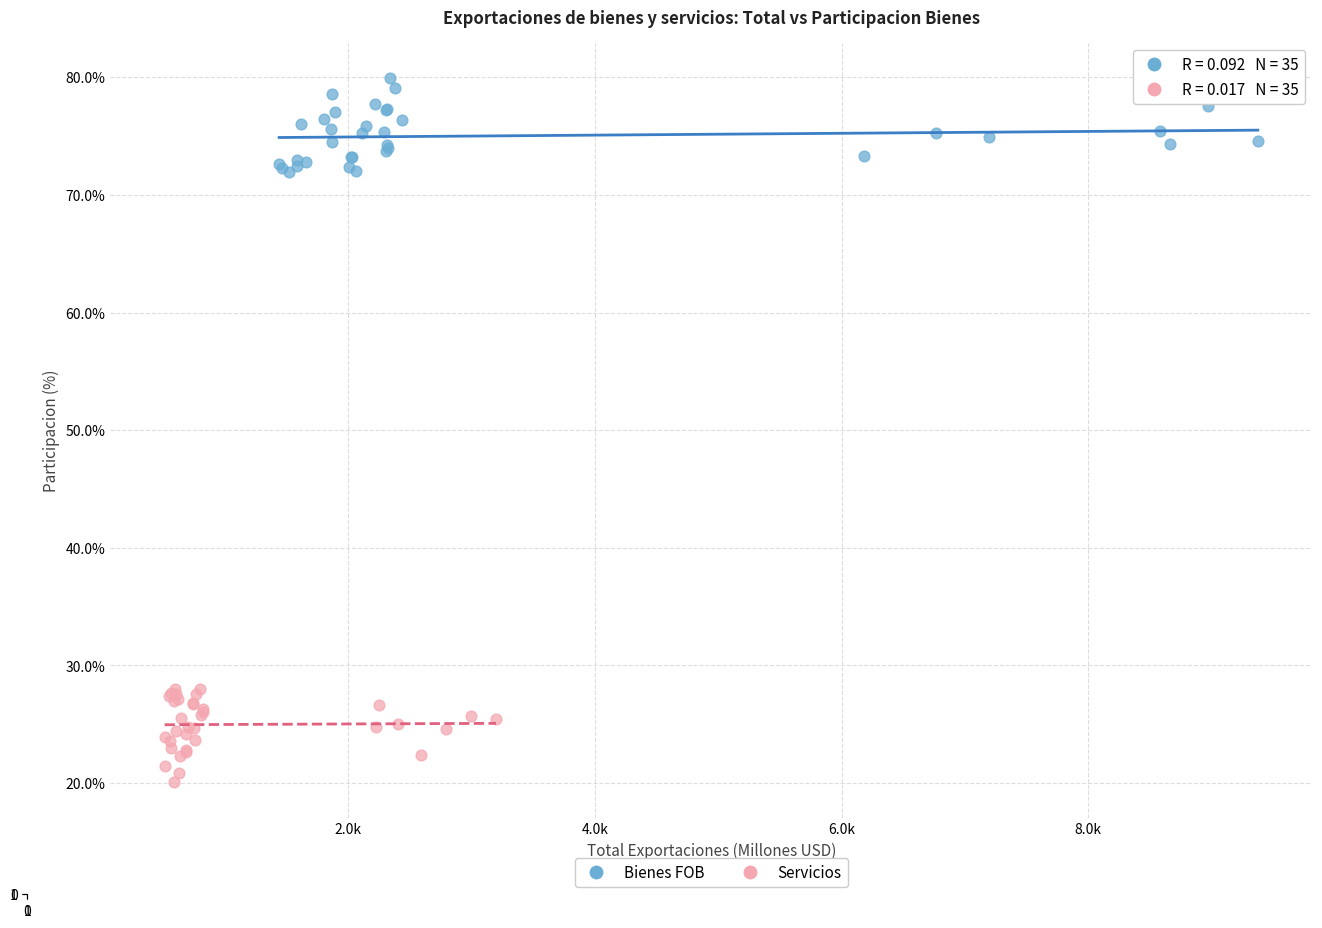

Which series contains the highest Y value?

Bienes FOB